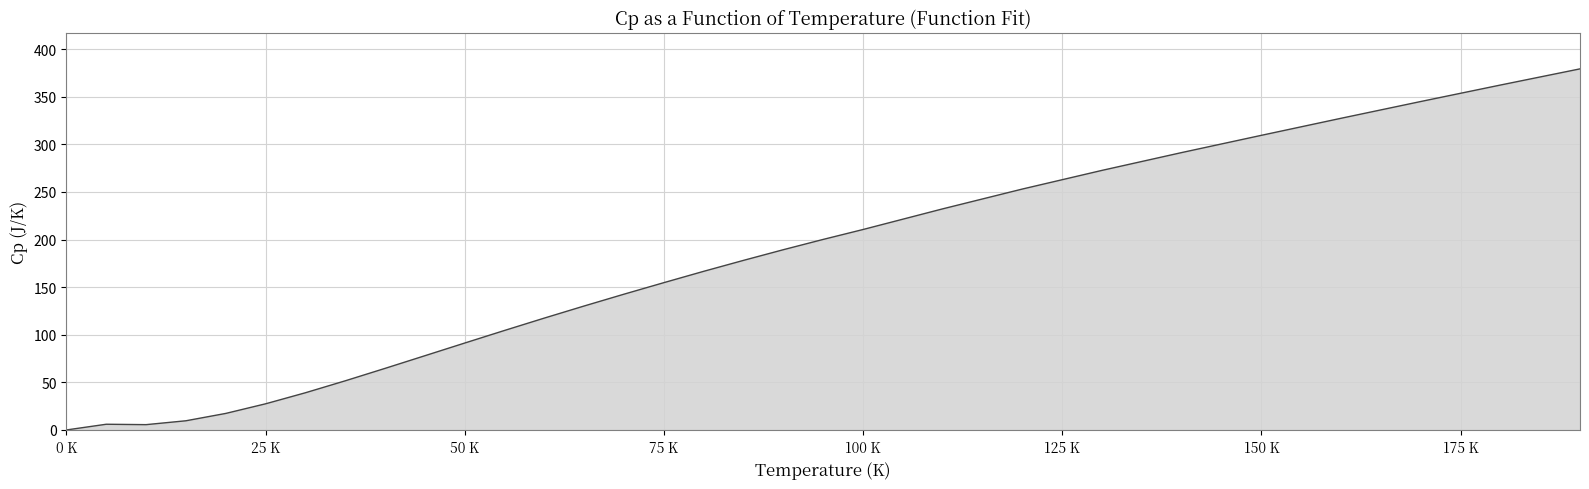

What is the difference between the maximum and minimum values?

379.2